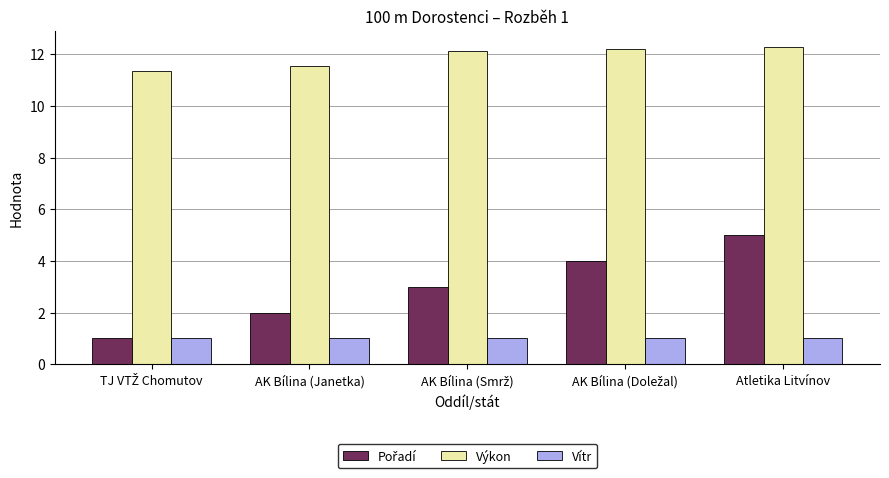

What is the maximum value for Vítr?

1.0